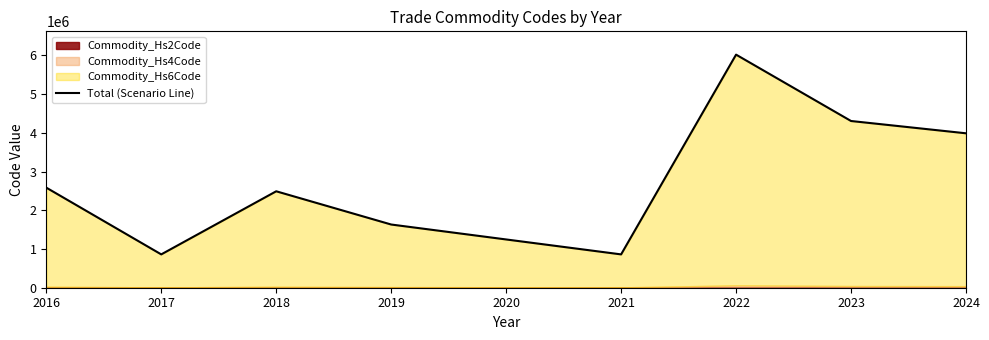

True or false: there are more than 0 points higher than both neighbors.

True